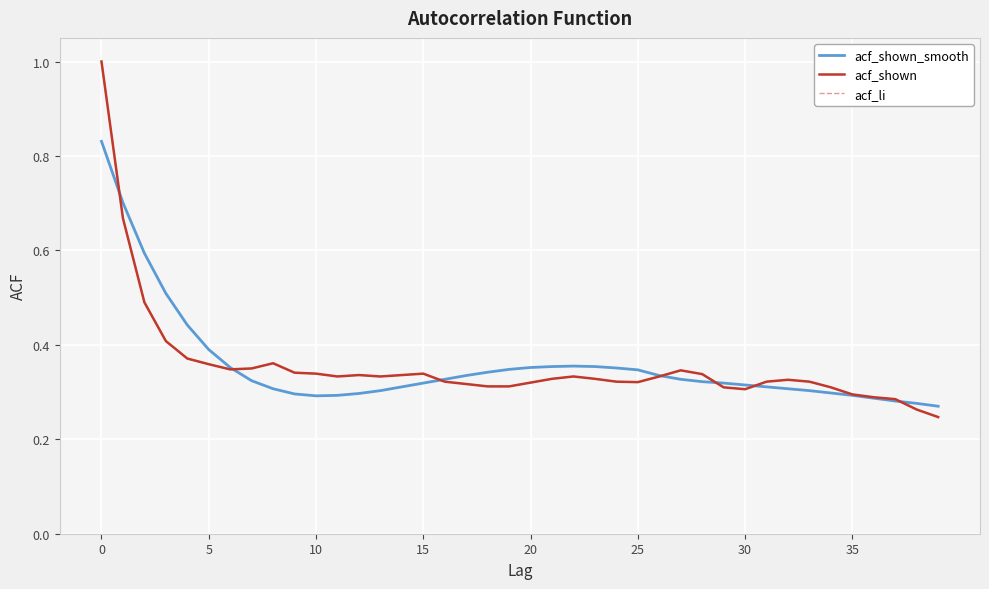

Does the chart have visible grid lines?

Yes